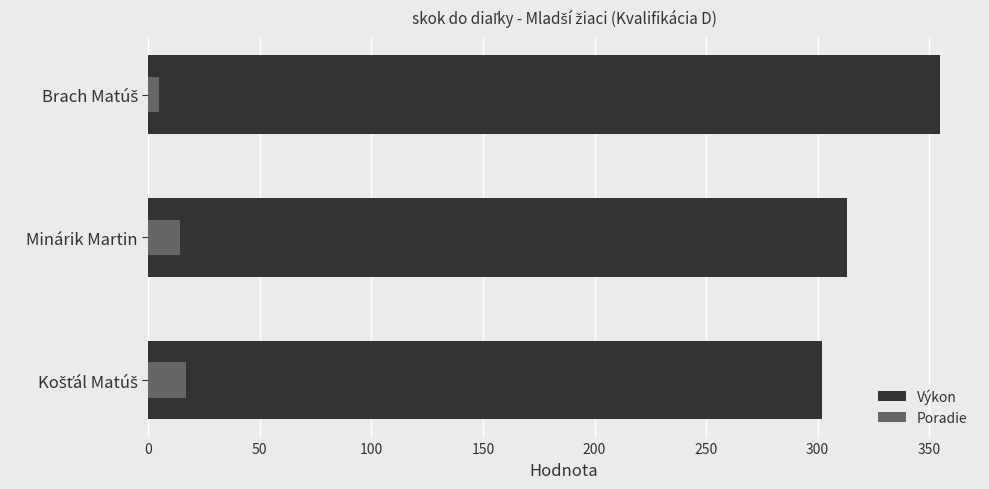

What is the smallest value displayed?

5